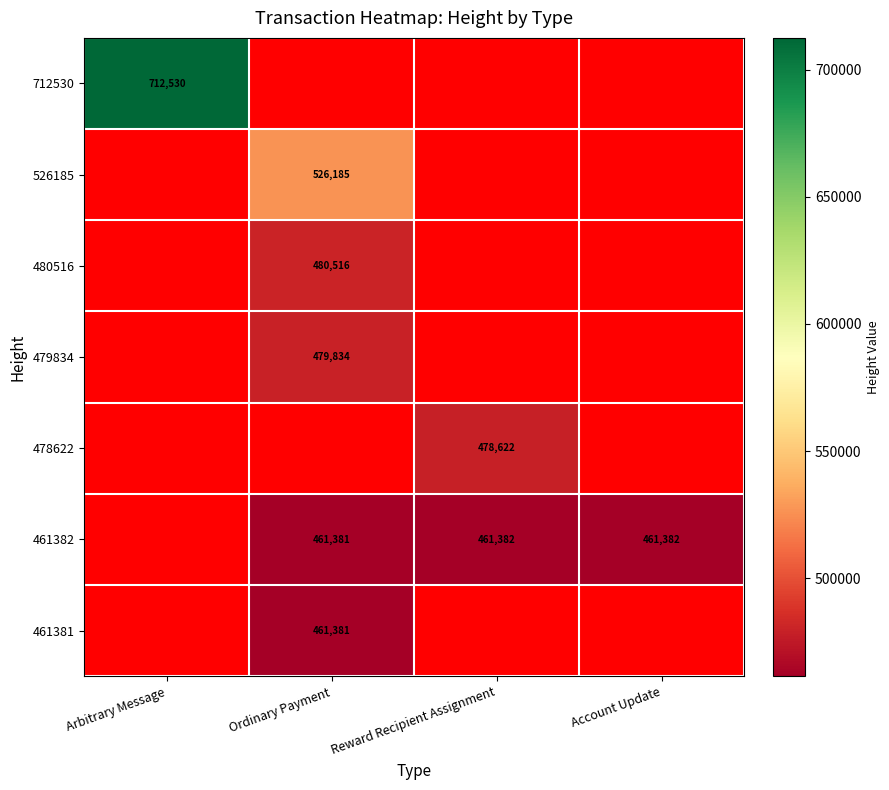

True or false: 526185 has a value of 833009 at Ordinary Payment.

False